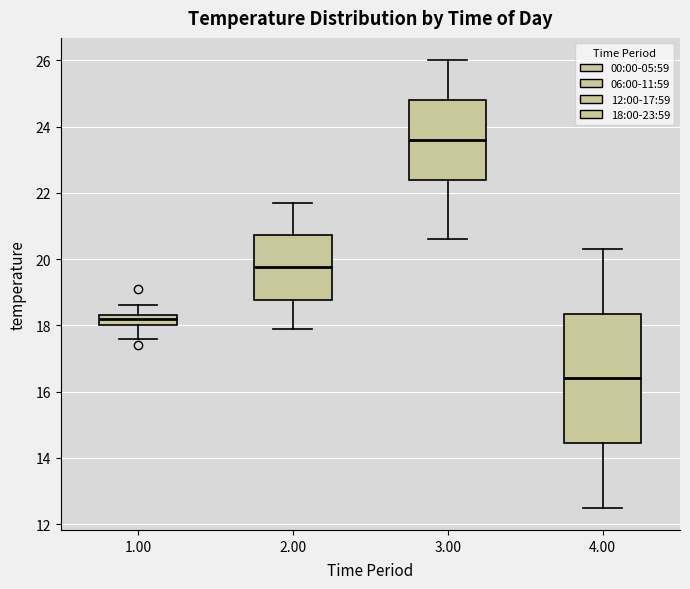

Reading left to right, read every box against the y-axis: the position of its median line, the range the box covers, and the ends of its whiskers. The values are not printed on the chart, so give them approximately, as read against the axis.

1.00: median 18.2, box 18.0 to 18.4, whiskers 17.6 to 18.6
2.00: median 19.8, box 18.8 to 20.8, whiskers 18.0 to 21.8
3.00: median 23.6, box 22.4 to 24.8, whiskers 20.6 to 26.0
4.00: median 16.4, box 14.4 to 18.4, whiskers 12.6 to 20.4